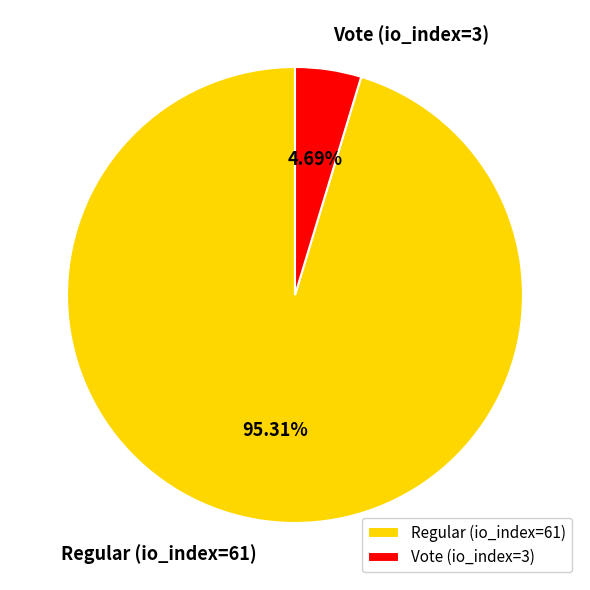

How many segments does this pie chart have?

2